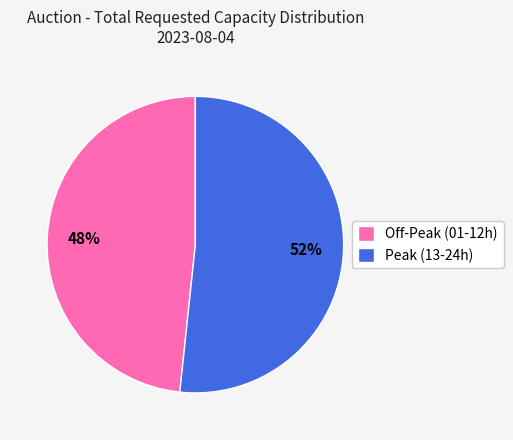

Rank the categories by value from highest to lowest.

Peak (13-24h), Off-Peak (01-12h)